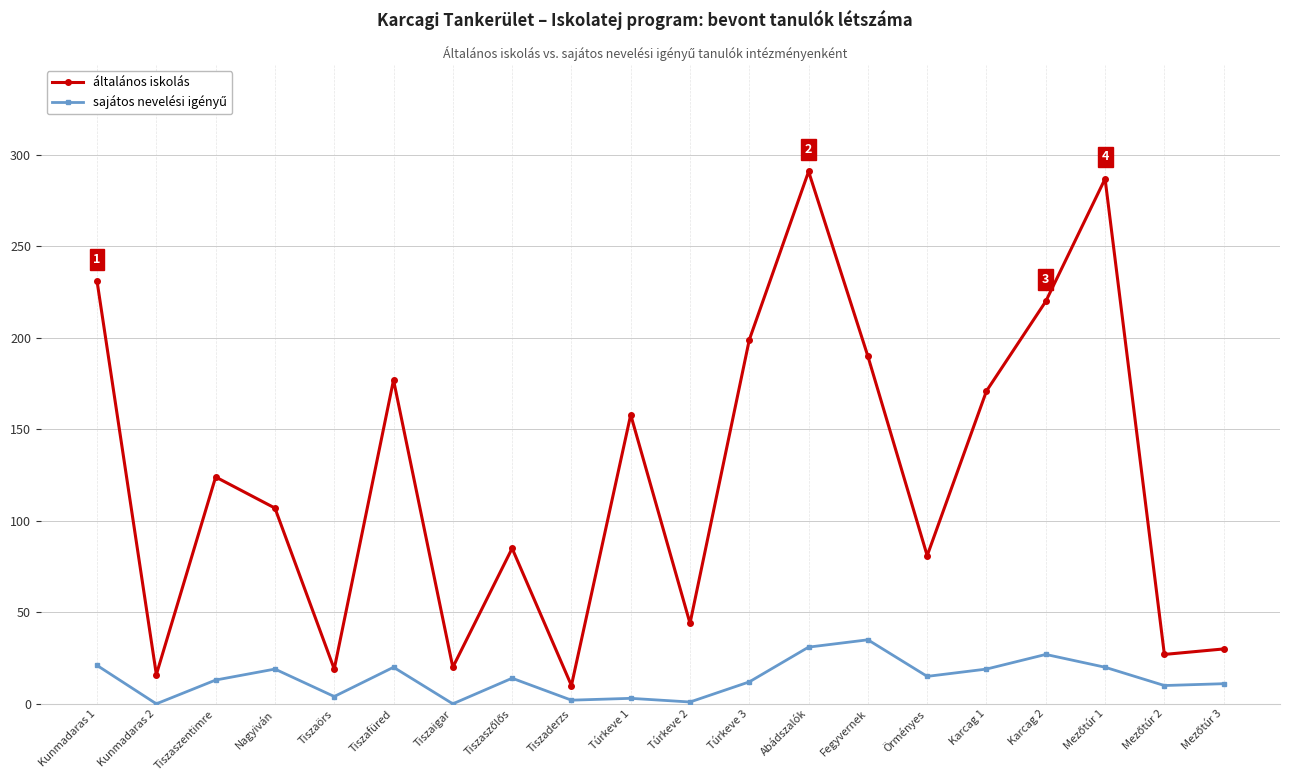

Does the chart have visible grid lines?

Yes